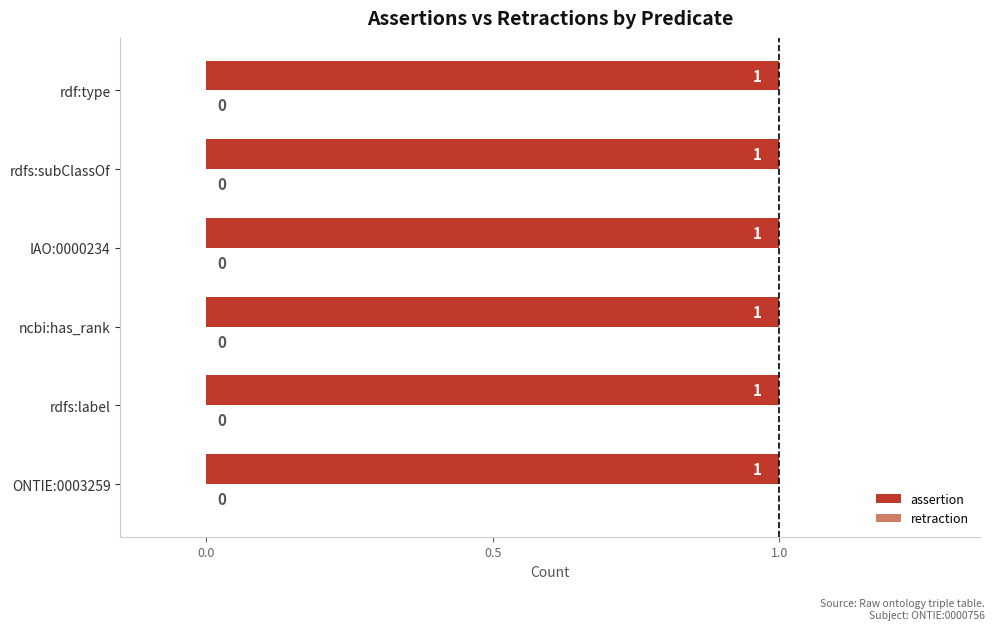

At which label does retraction reach its minimum?

ONTIE:0003259